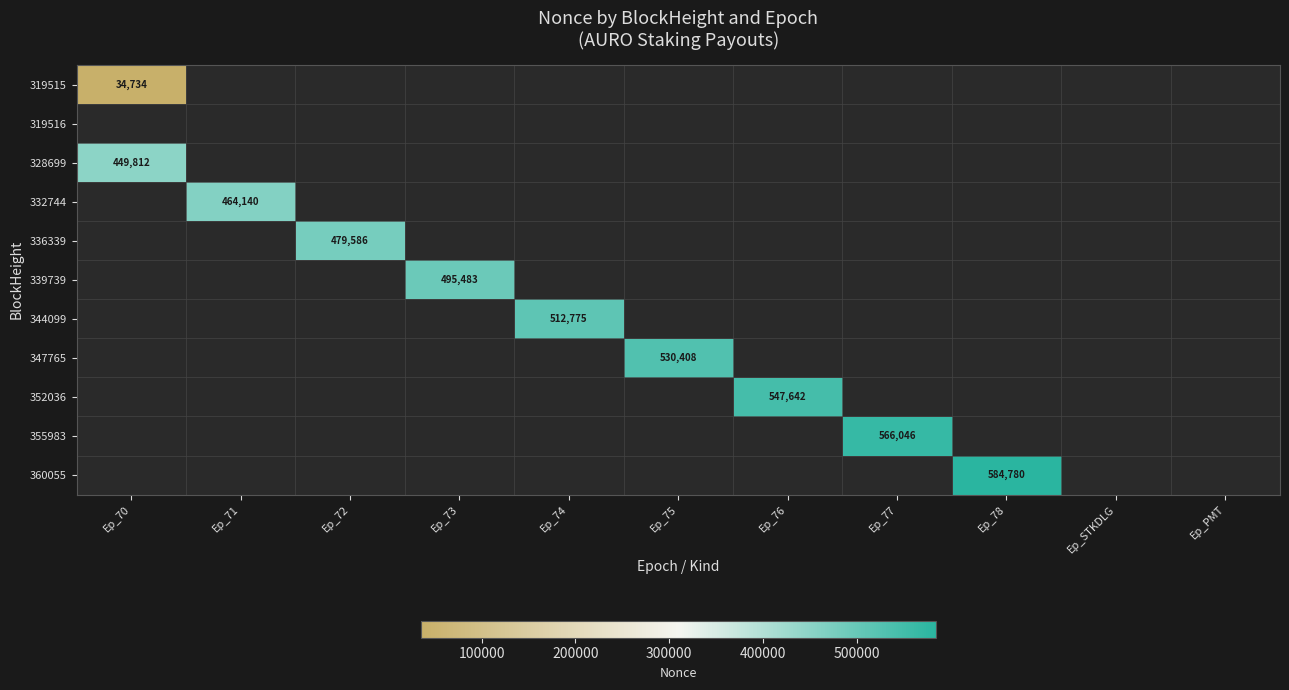

The value of 339739 at Ep_73 is 495483. True or false?

True